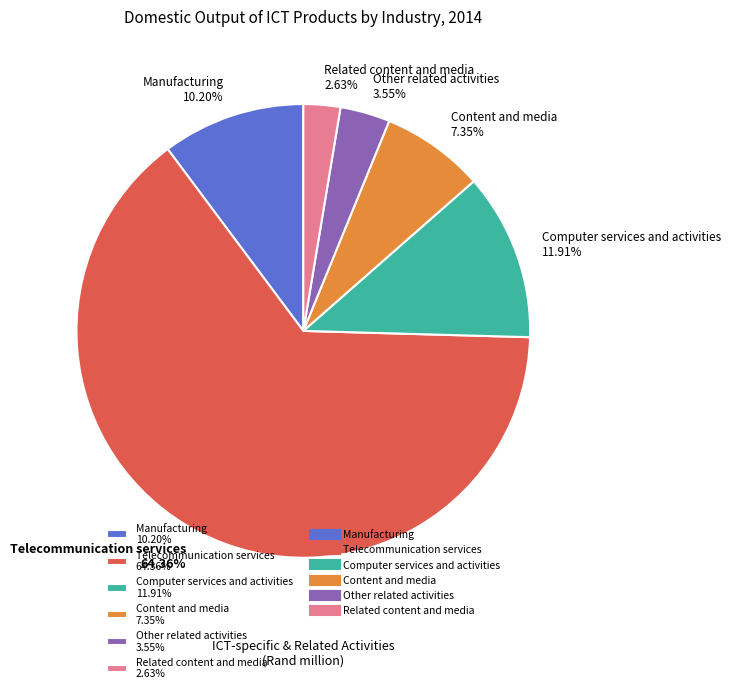

Count the number of slices in the pie.

6